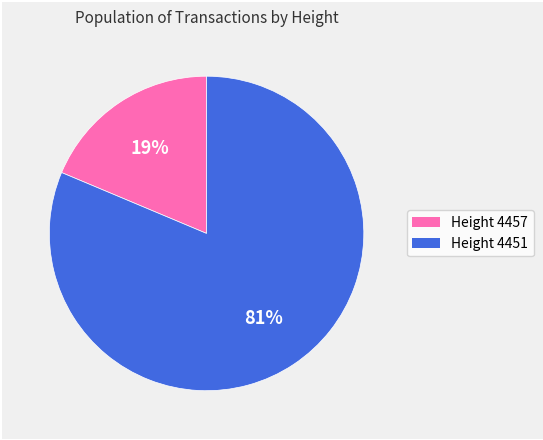

Does any single category account for the majority?

Yes